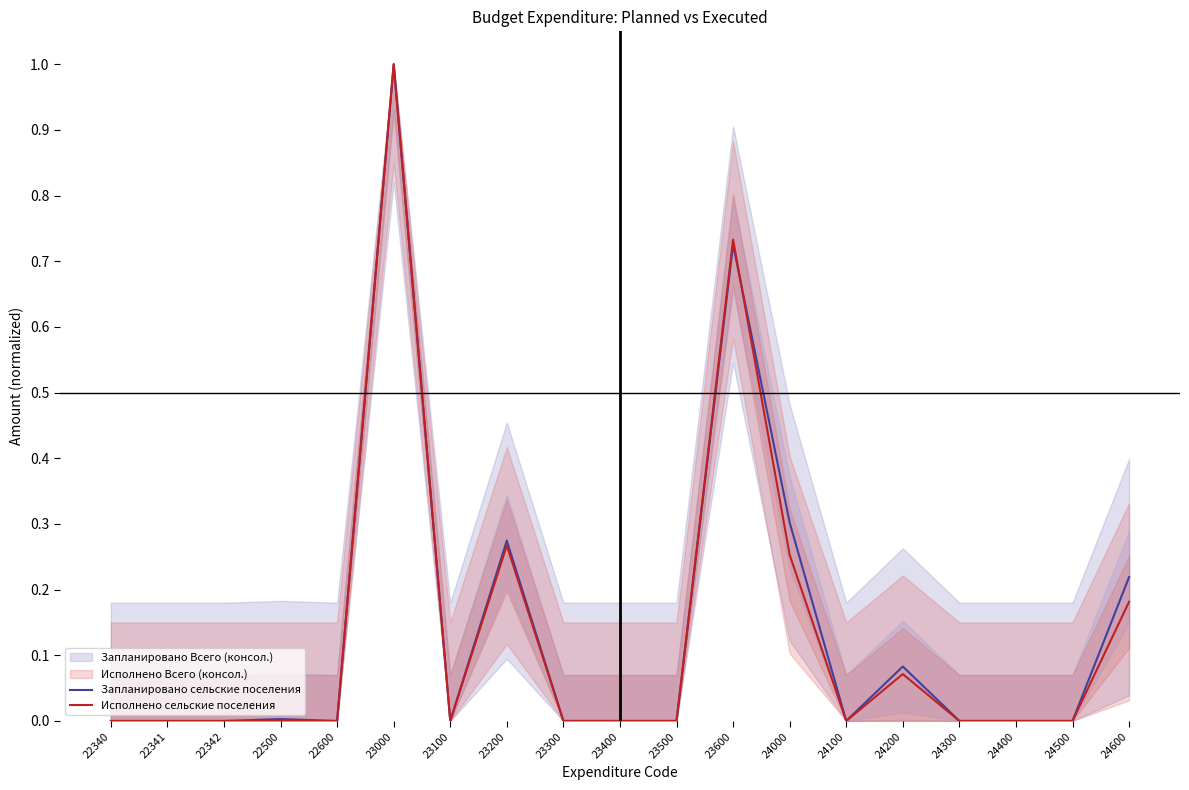

Which category has the lowest value in the Исполнено сельские поселения series?

22340